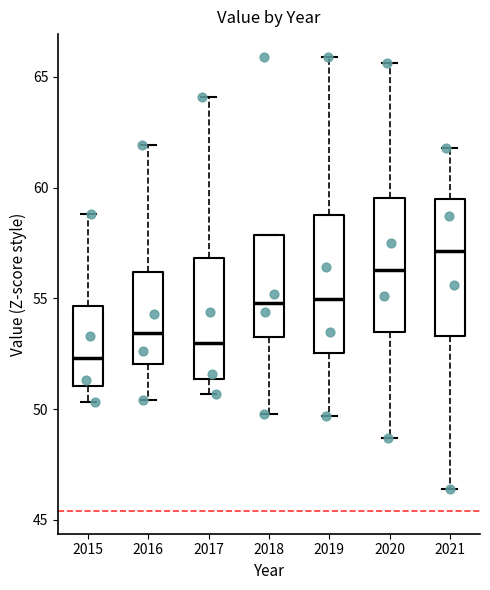

Which box's median line is the highest?

2021